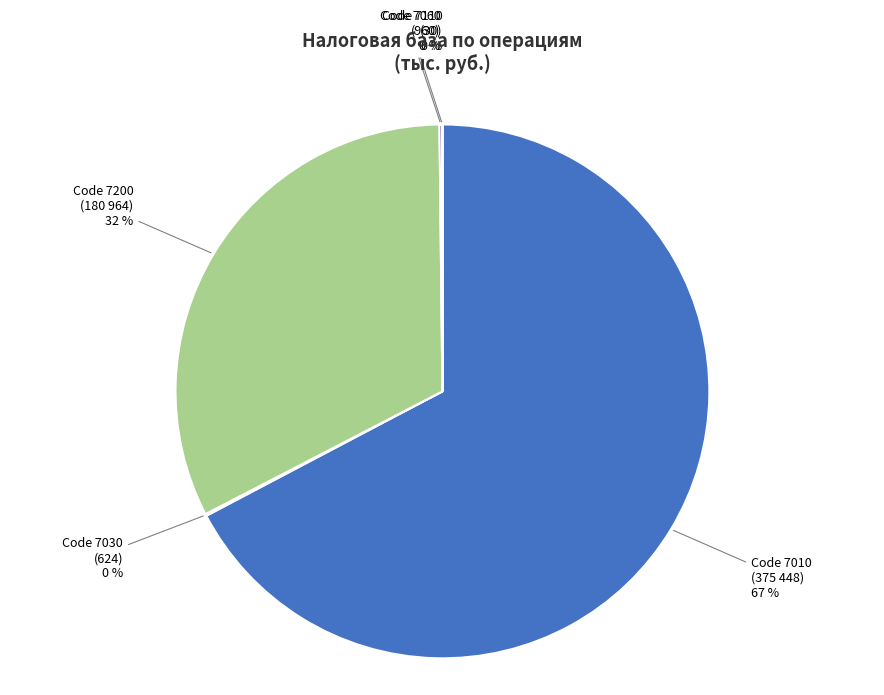

Which category has the biggest portion of the pie?

Code 7010 (375 448) 67 %